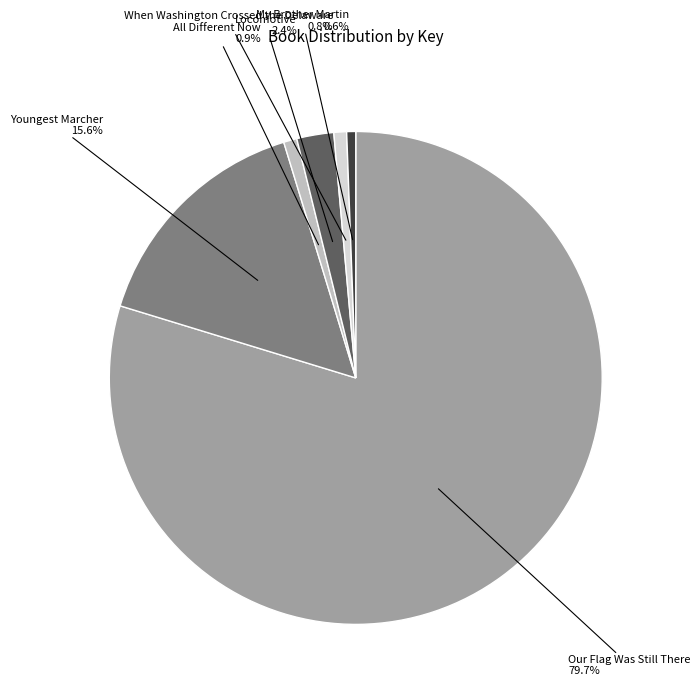

Is there any slice that represents more than half of the pie?

Yes